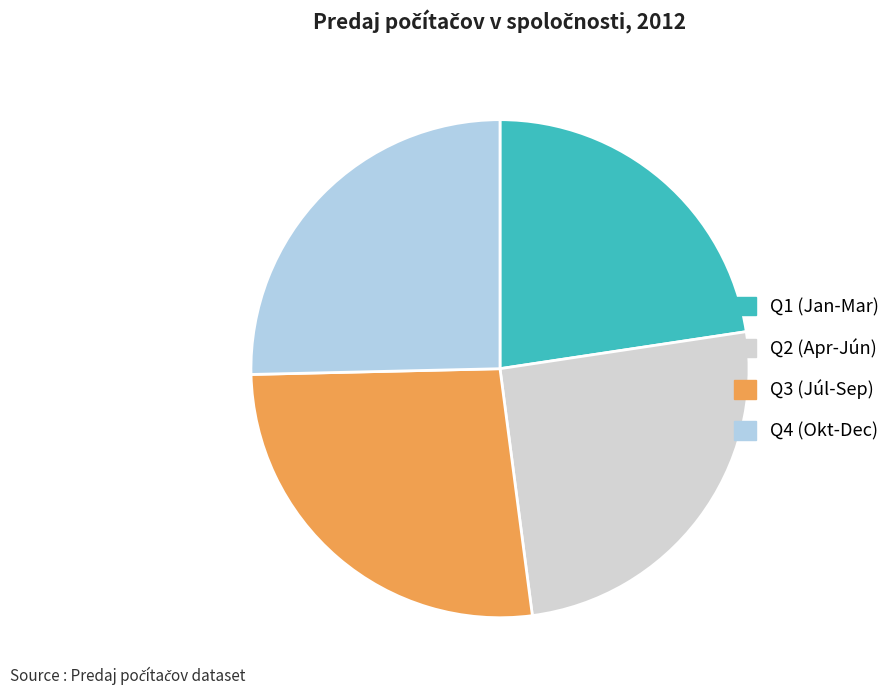

Which slice is the largest?

Q3 (Júl-Sep)